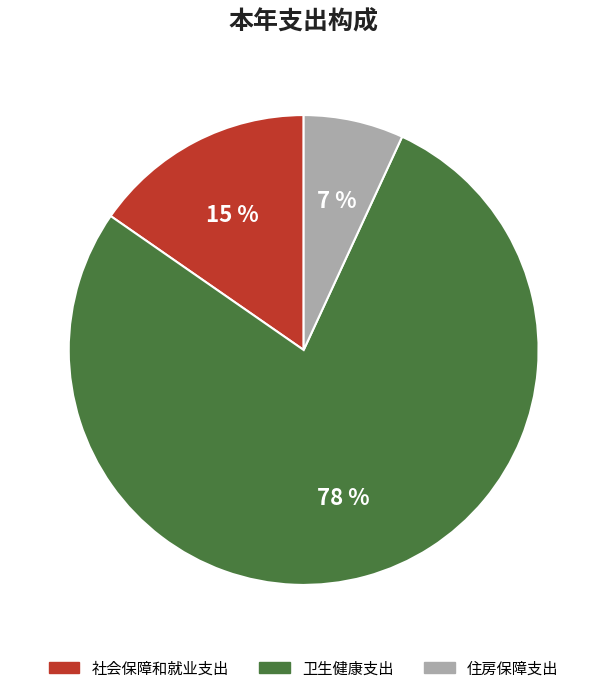

What is the largest slice in the pie chart?

卫生健康支出